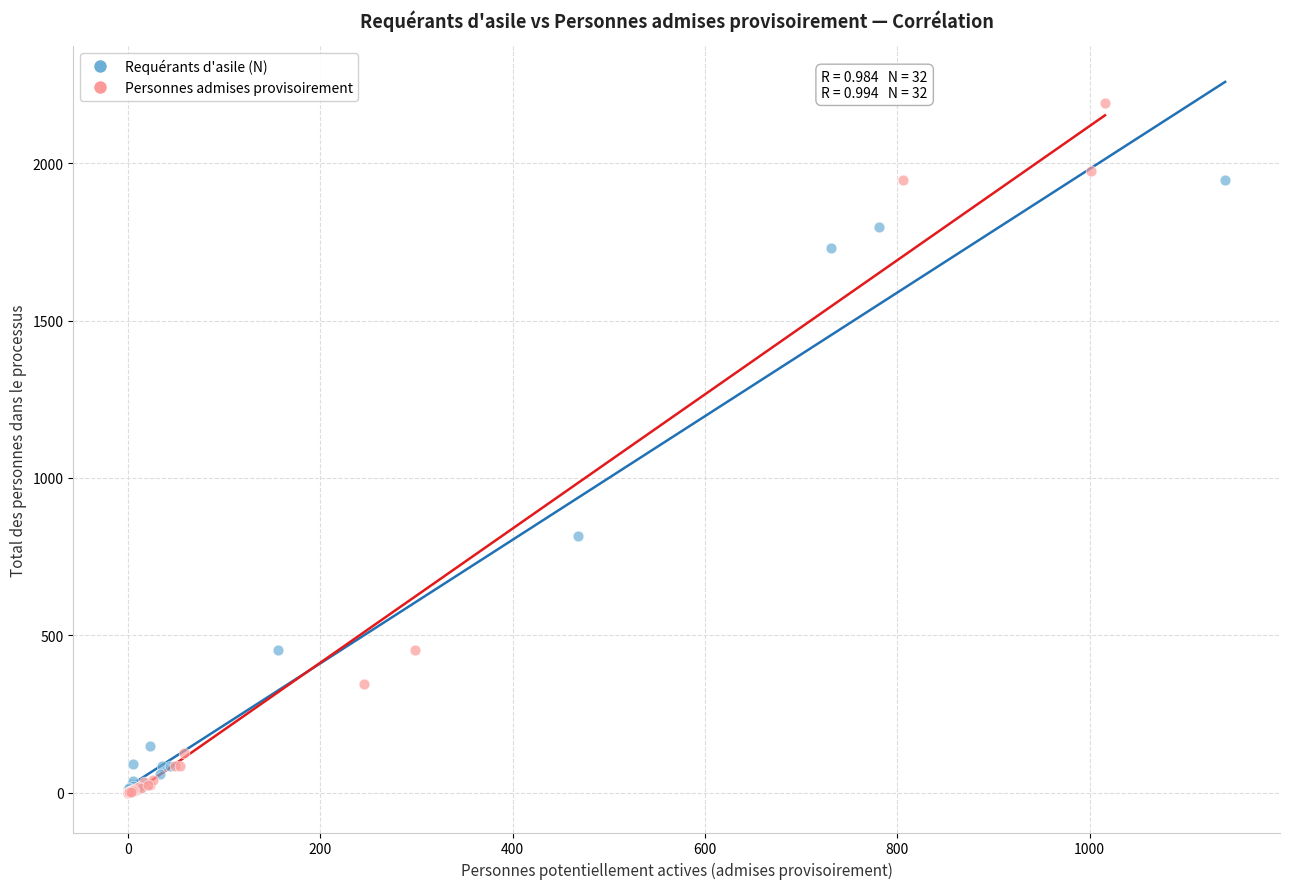

Which series contains the highest Y value?

Personnes admises provisoirement